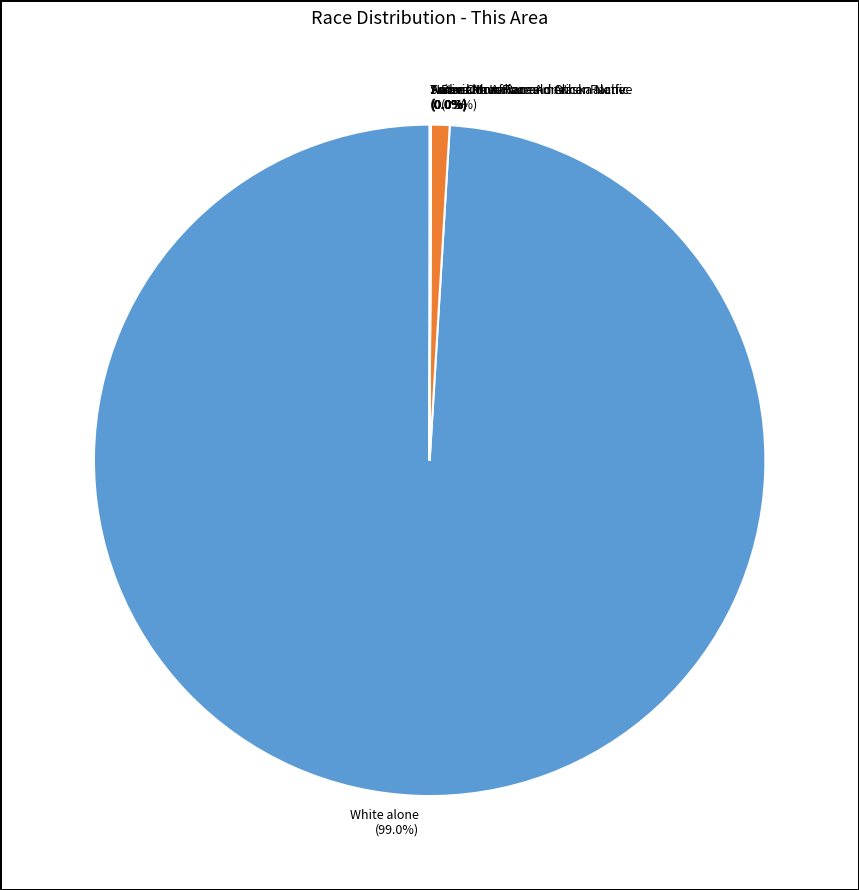

Between Black or African American alone and White alone, which is larger?

White alone